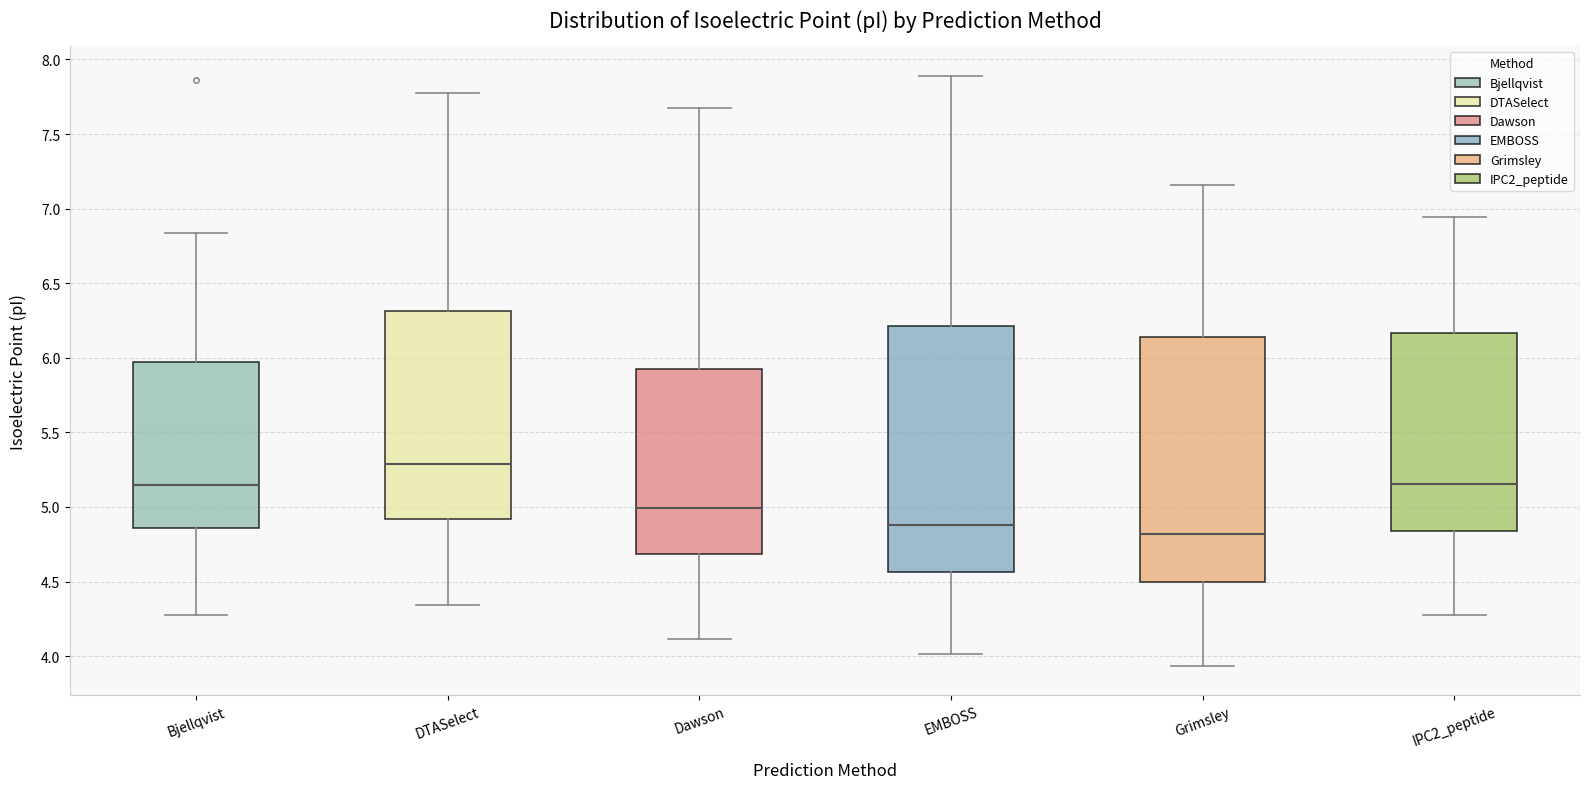

Where is the lower edge of the box for IPC2_peptide on the y-axis? The values are not printed on the chart, so give them approximately, as read against the axis.

4.85